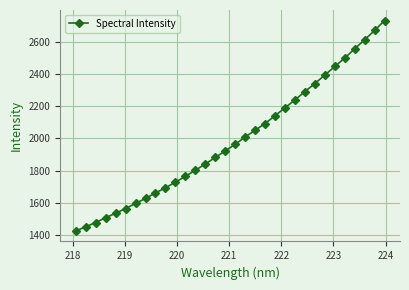

What is the difference between the second highest and minimum values?

1246.4